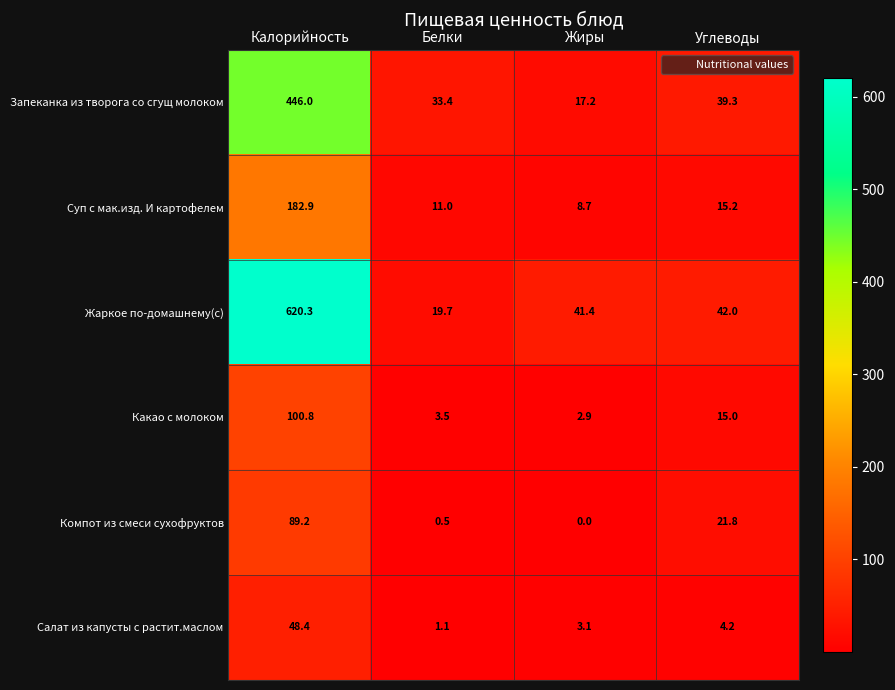

At which label does Какао с молоком first exceed 15?

Калорийность